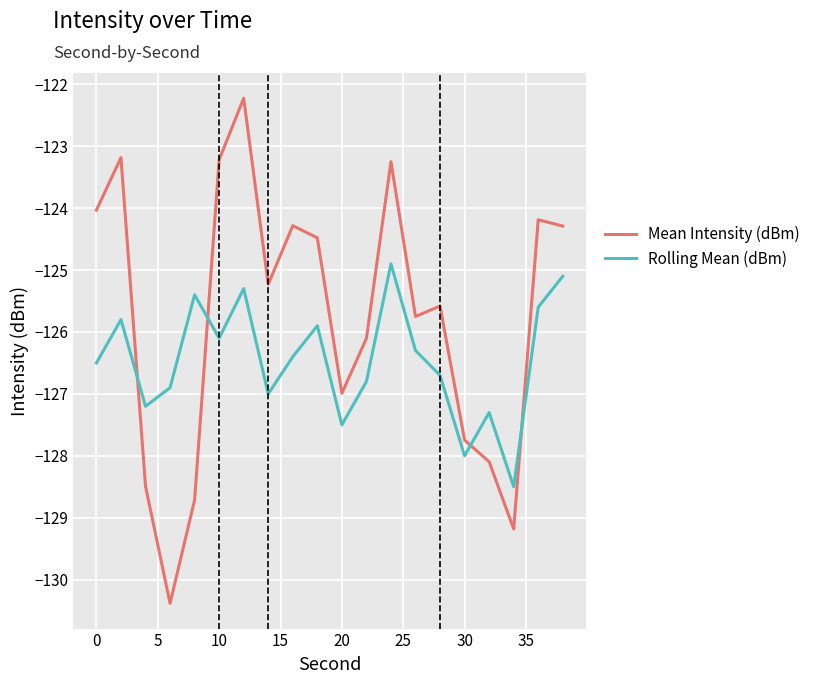

What is the lowest value of the Rolling Mean (dBm) series?

-128.5